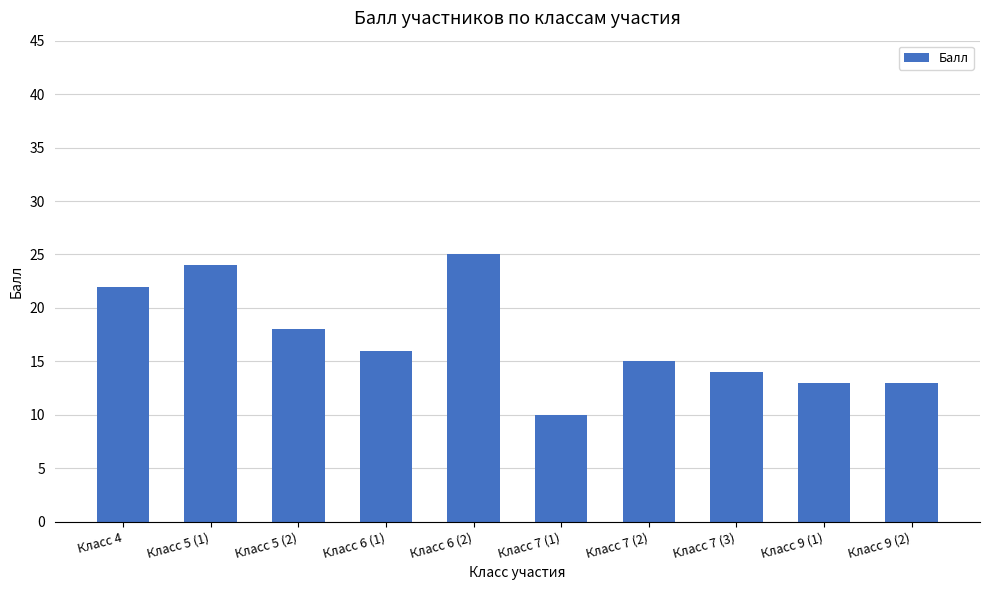

Count the number of data series in this chart.

1